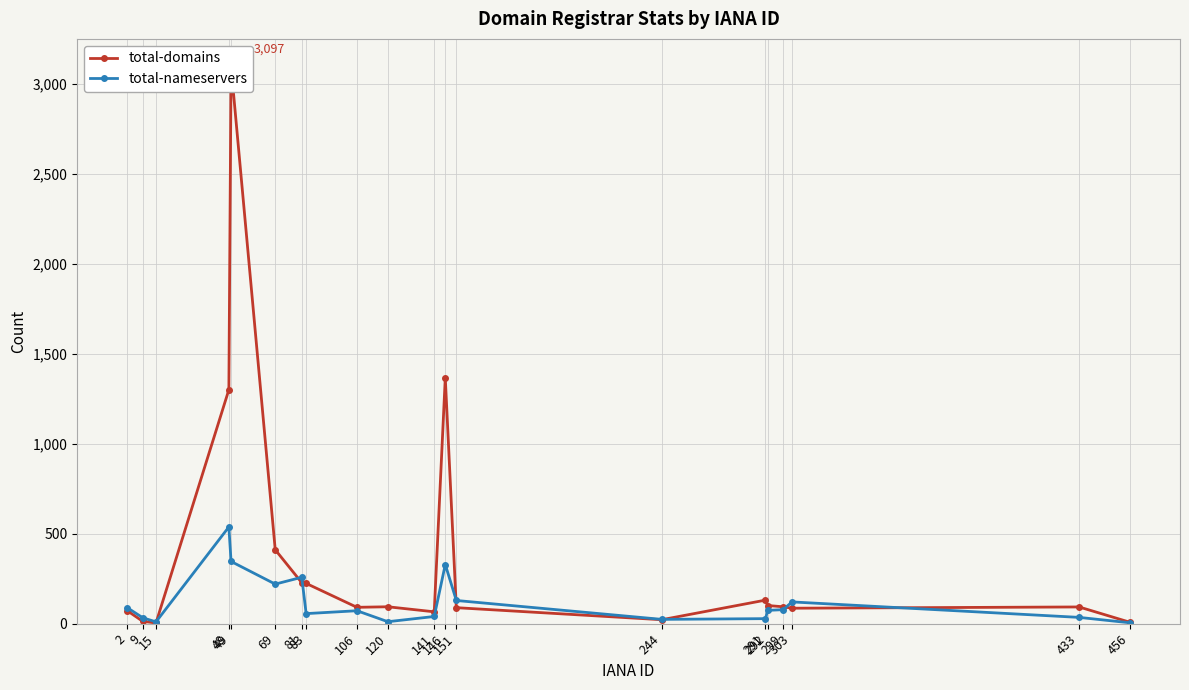

How many values in the total-nameservers series are below 74?

10